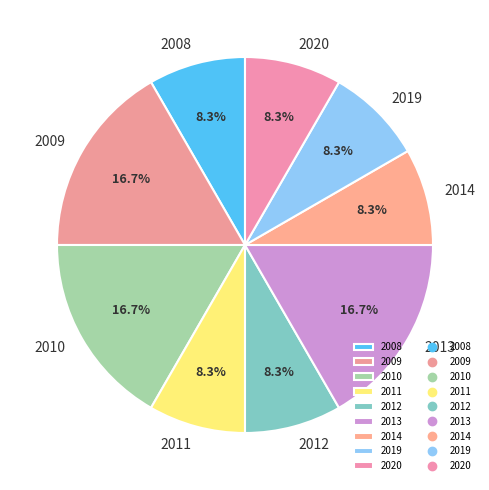

How many slices are in this pie chart?

9